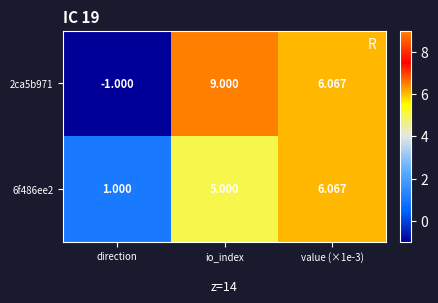

Which label corresponds to the largest value in the chart?

io_index